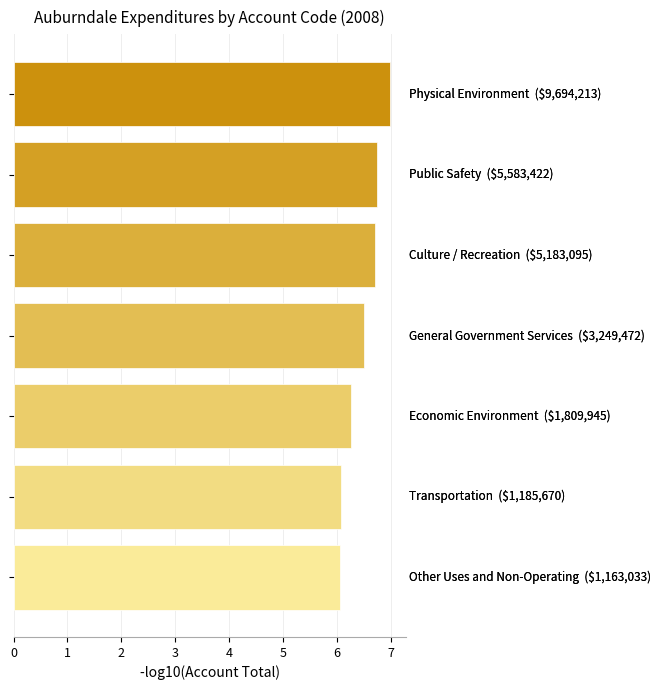

What is the greatest value displayed?

7.0